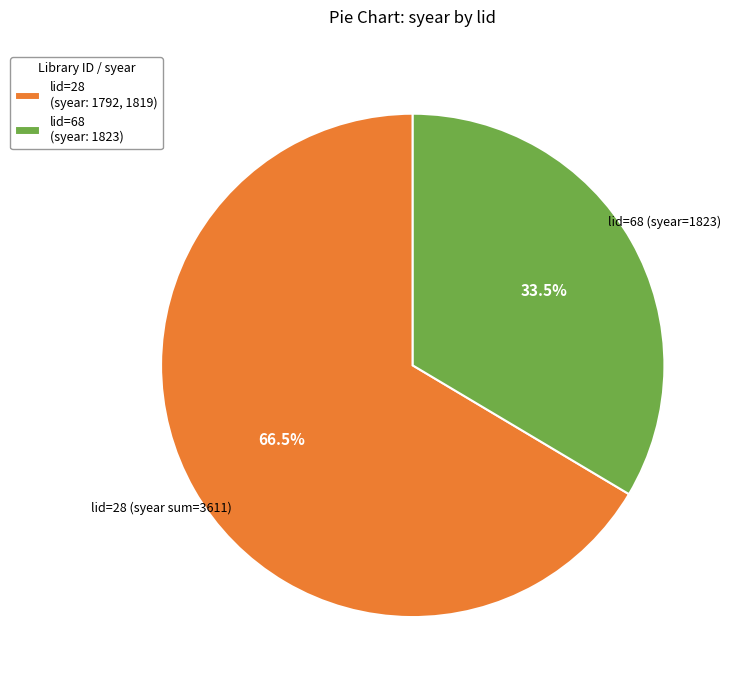

How much of the chart is everything except lid=68?

66.5%